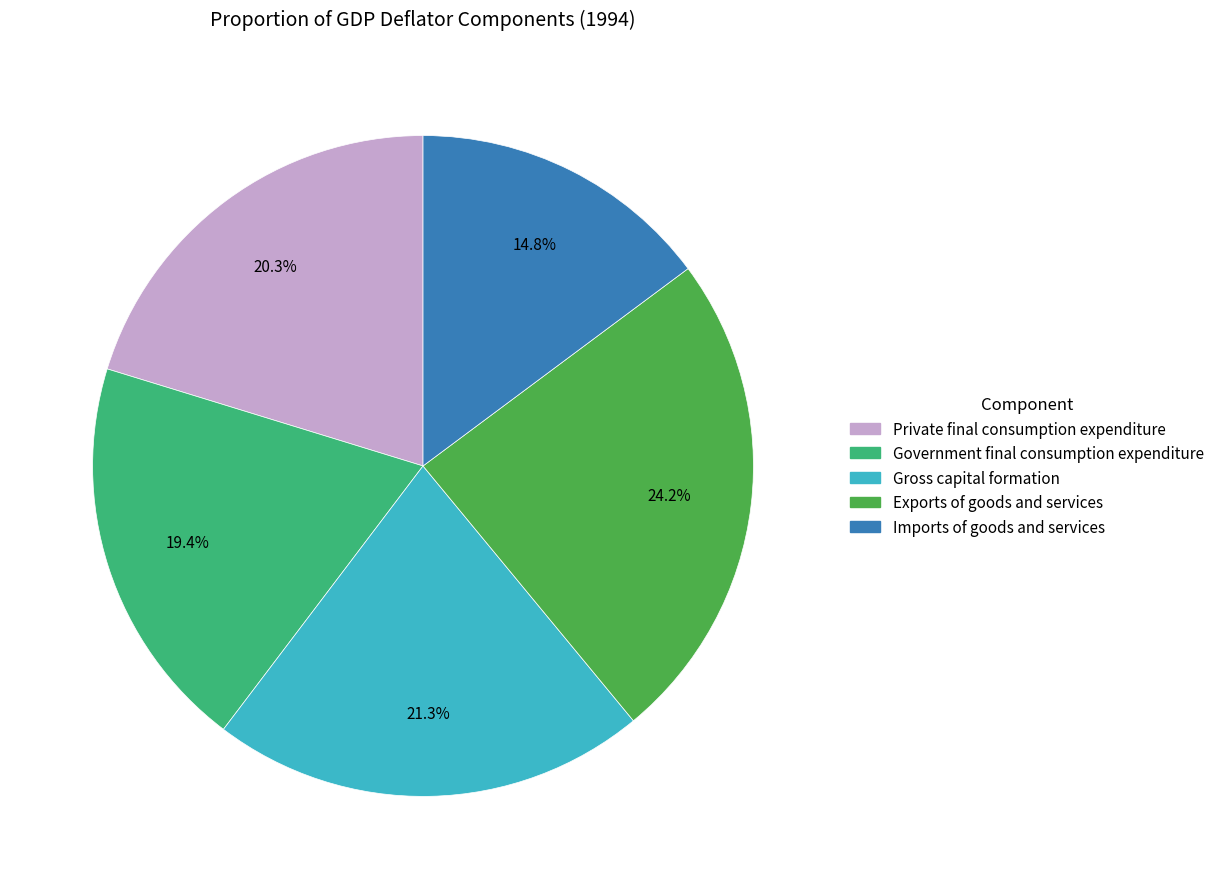

How many segments does this pie chart have?

5